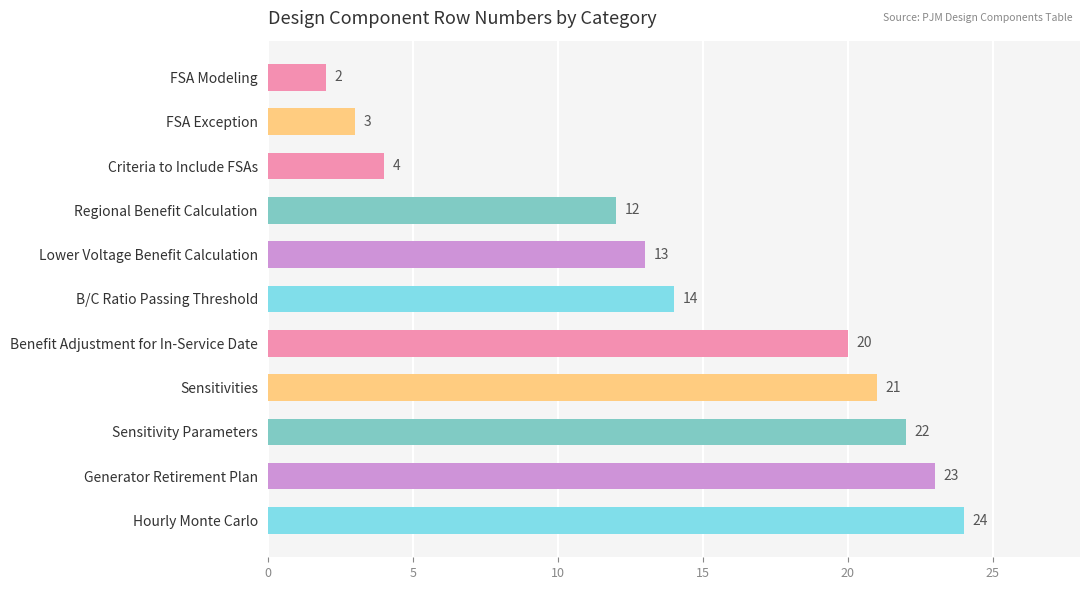

Rank the categories by value from lowest to highest.

FSA Modeling, FSA Exception, Criteria to Include FSAs, Regional Benefit Calculation, Lower Voltage Benefit Calculation, B/C Ratio Passing Threshold, Benefit Adjustment for In-Service Date, Sensitivities, Sensitivity Parameters, Generator Retirement Plan, Hourly Monte Carlo